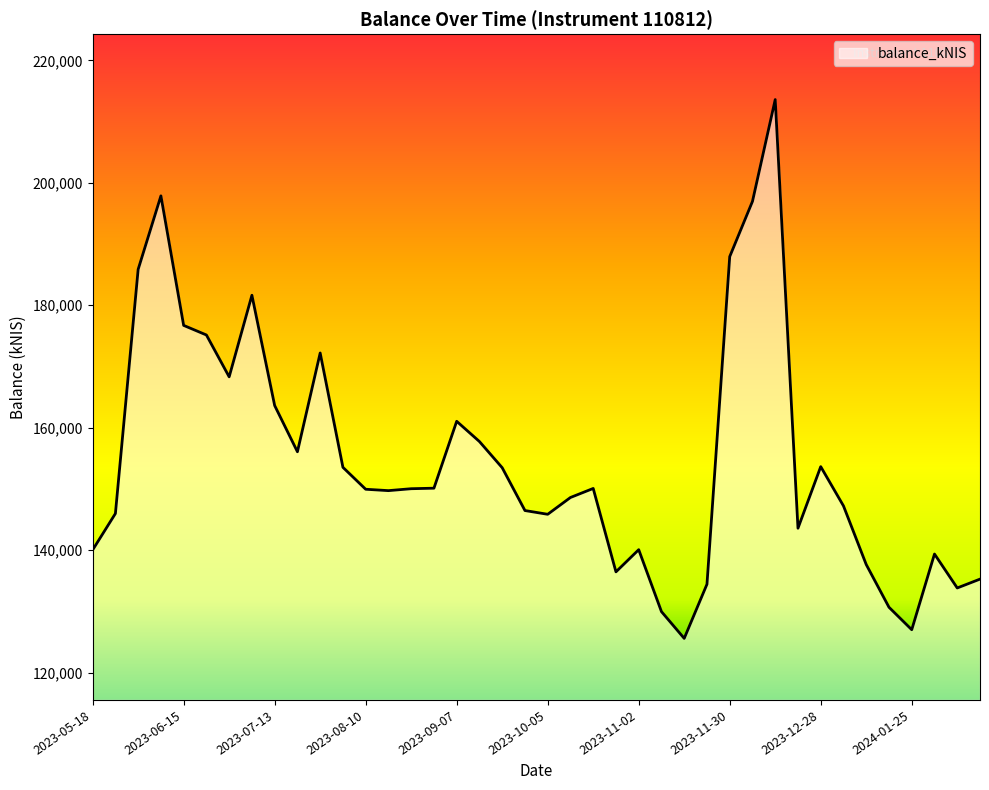

What is the difference between the maximum and minimum values?

87982.7